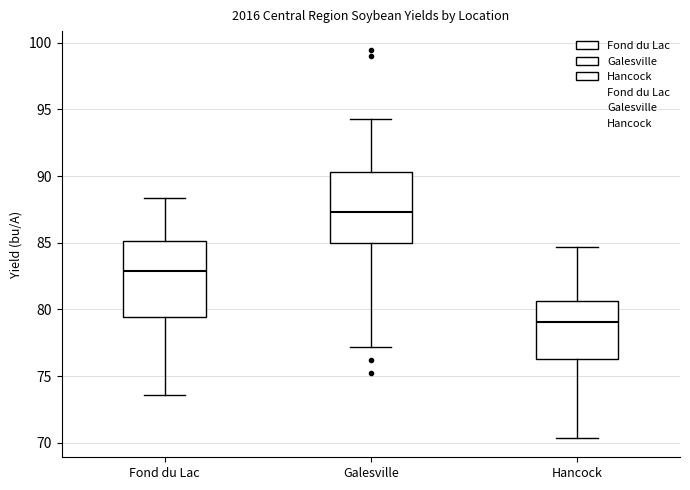

Reading left to right, transcribe this box plot: for each box, give where its median line is, the range the box spans, and where its two whiskers end, as read against the y-axis. The values are not printed on the chart, so give them approximately, as read against the axis.

Fond du Lac: median 83.0, box 79.5 to 85.0, whiskers 73.5 to 88.5
Galesville: median 87.5, box 85.0 to 90.5, whiskers 77.0 to 94.5
Hancock: median 79.0, box 76.5 to 80.5, whiskers 70.5 to 84.5